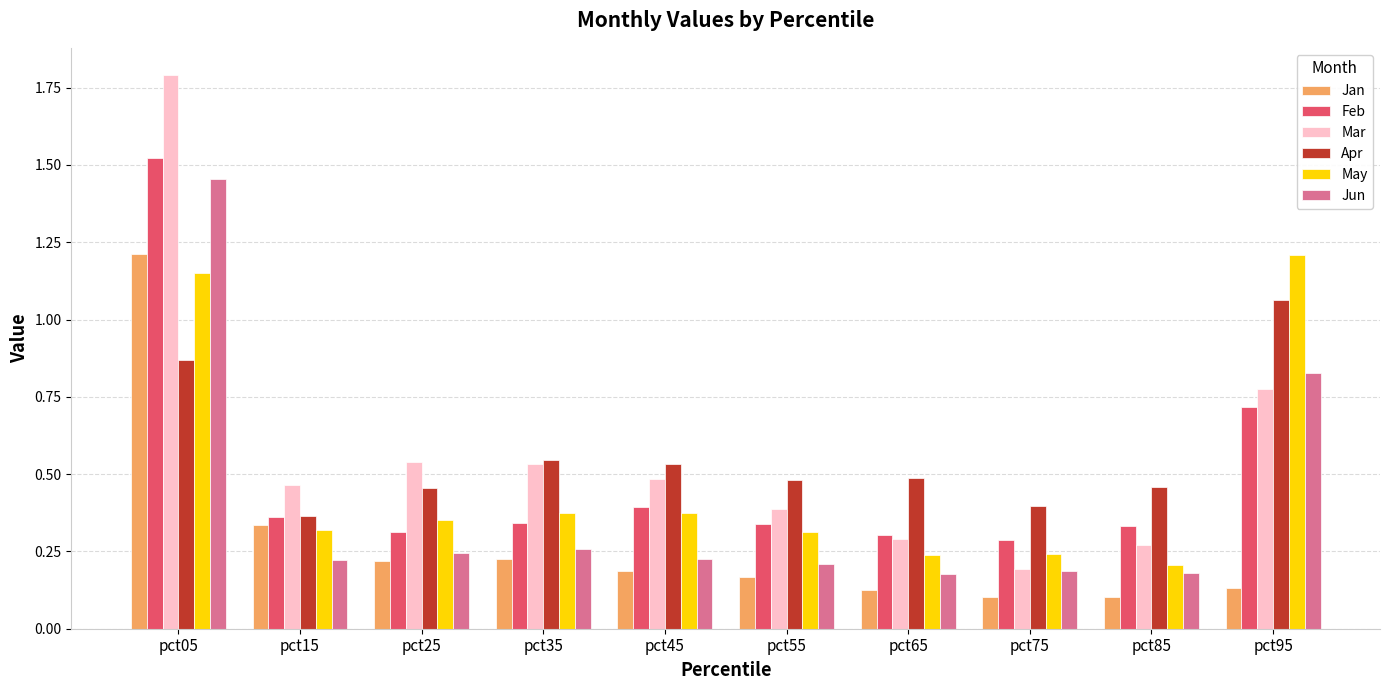

At which category is the sum across all series the highest?

pct05